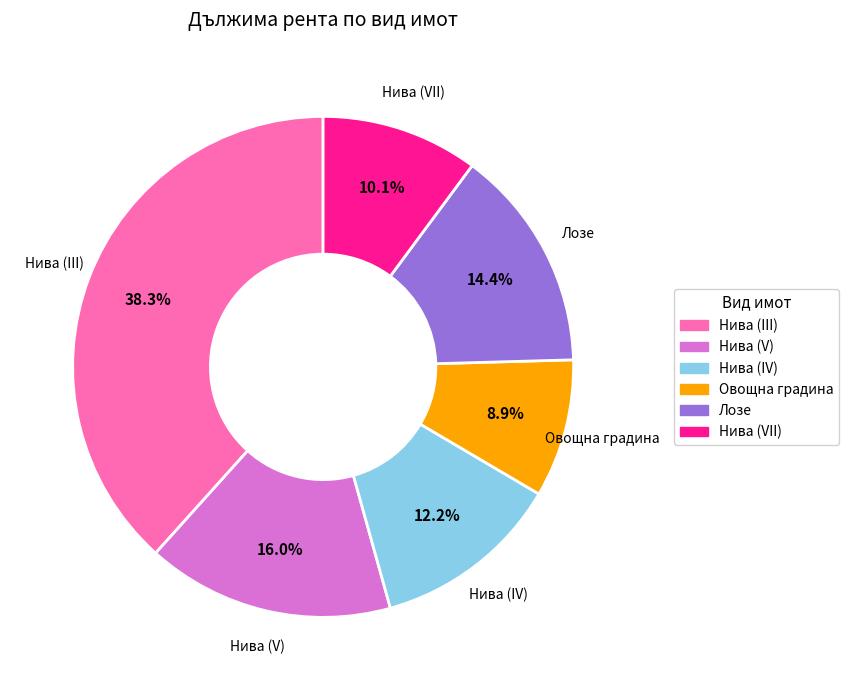

To the nearest percent, what is the average slice percentage?

17%